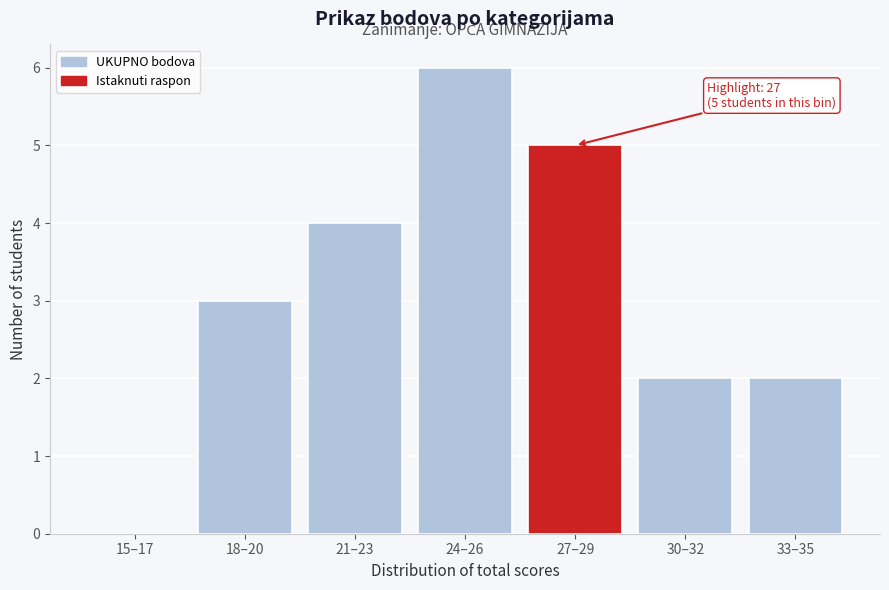

Reading left to right, what are all the values shown in this chart?

15–17=0	18–20=3	21–23=4	24–26=6	27–29=5	30–32=2	33–35=2